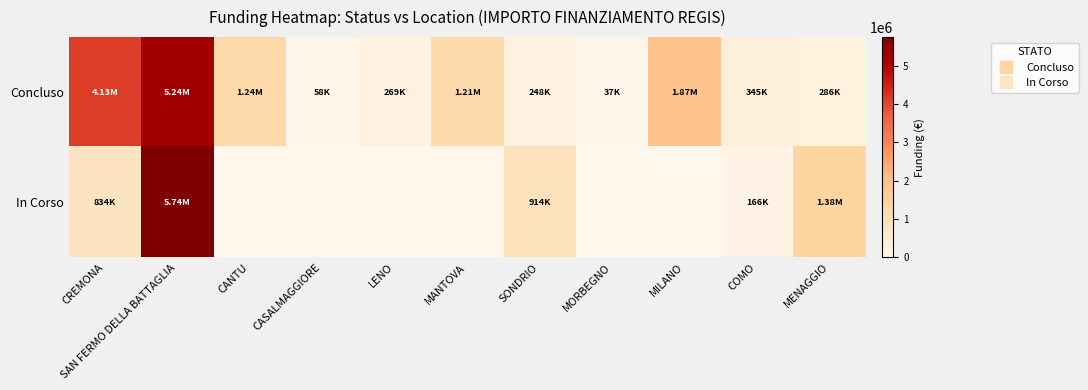

Reading left to right, transcribe all the data shown in this chart.

Concluso: CREMONA=4132595.6	SAN FERMO DELLA BATTAGLIA=5239015.0	CANTU=1242450.0	CASALMAGGIORE=57564.0	LENO=269021.9	MANTOVA=1206048.8	SONDRIO=247700.0	MORBEGNO=36600.0	MILANO=1866366.7	COMO=344882.4	MENAGGIO=285714.4
In Corso: CREMONA=833874.0	SAN FERMO DELLA BATTAGLIA=5742257.7	CANTU=0.0	CASALMAGGIORE=0.0	LENO=0.0	MANTOVA=0.0	SONDRIO=914000.0	MORBEGNO=0.0	MILANO=0.0	COMO=165553.7	MENAGGIO=1383694.7